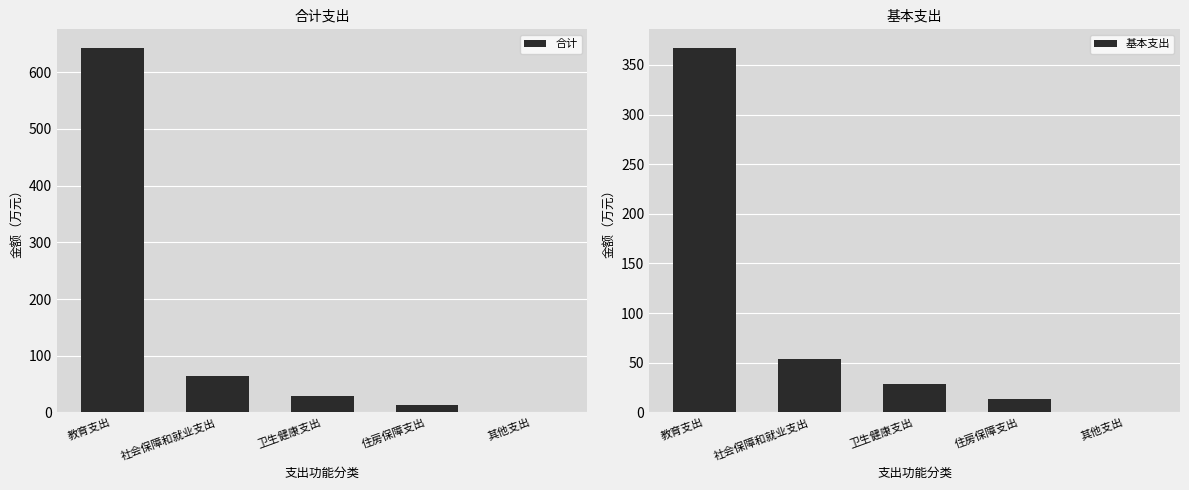

What position from the left is 其他支出?

5